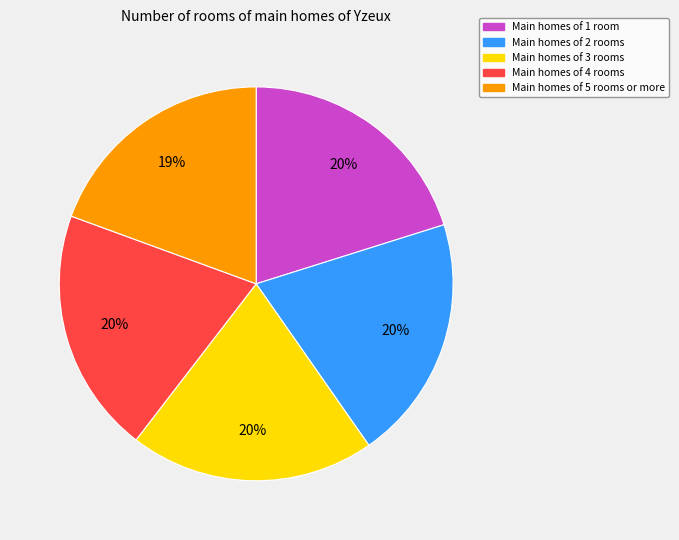

To the nearest percent, what is the average slice percentage?

20%